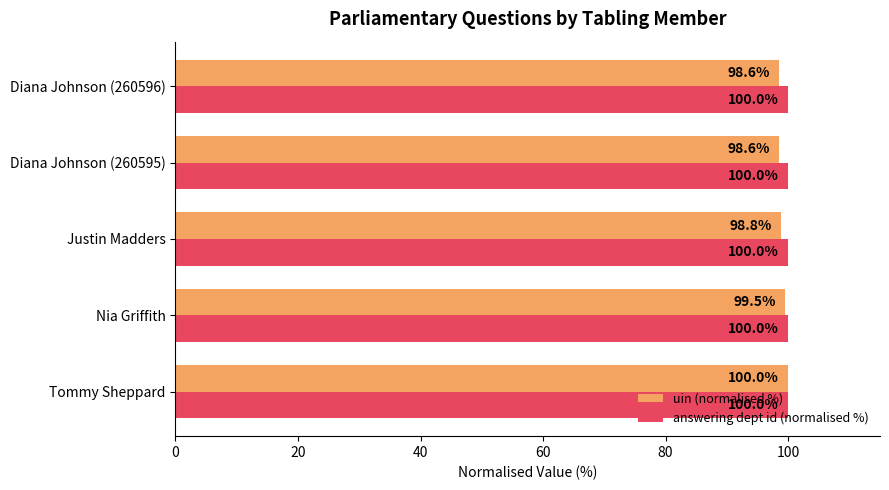

Is the value of answering dept id (normalised %) at Diana Johnson (260596) greater than the value of uin (normalised %) at Justin Madders?

Yes